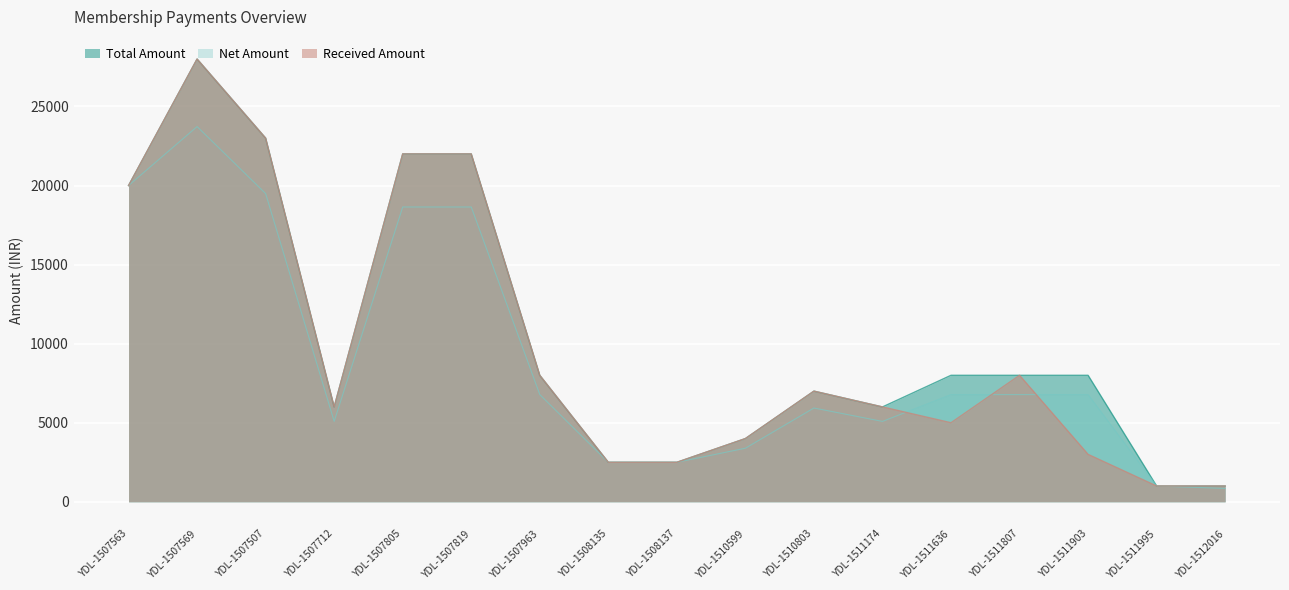

What is the spread (max minus min) of values at YDL-1507507?

3508.5